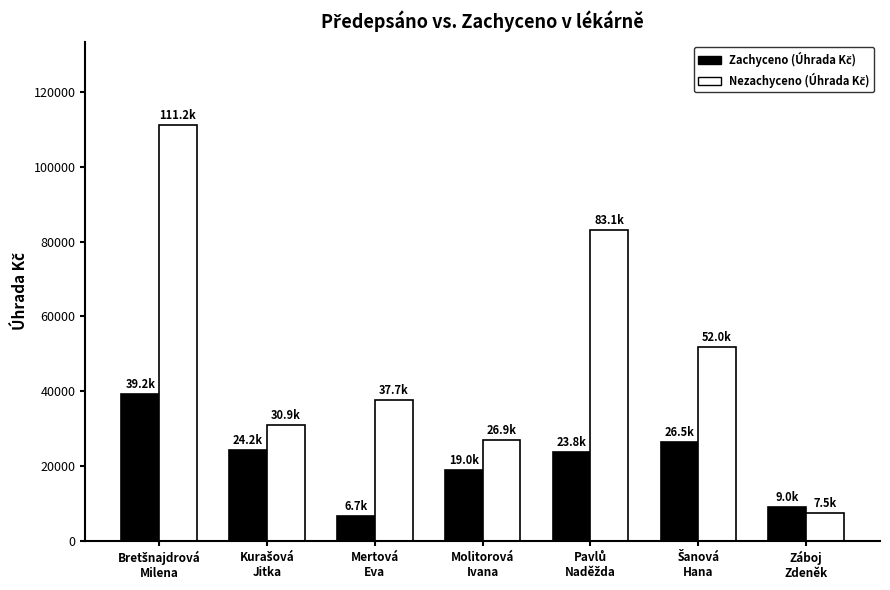

What is the greatest value displayed?

111184.9